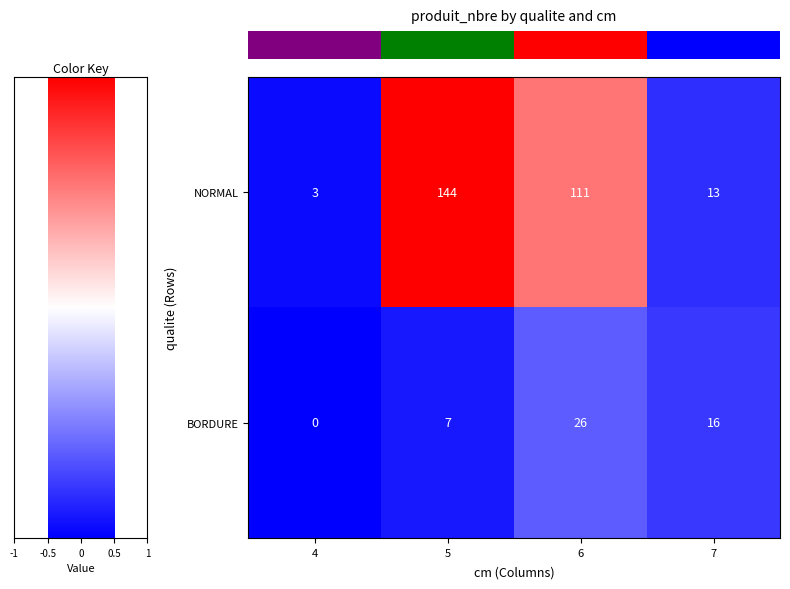

Reading left to right, extract all data points from this chart.

NORMAL: 4=3	5=144	6=111	7=13
BORDURE: 4=0	5=7	6=26	7=16